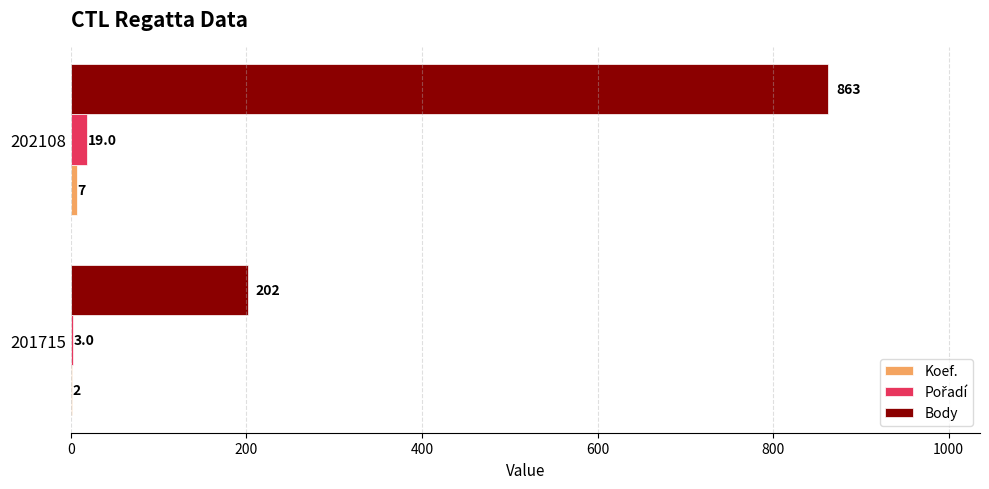

Which series changed the most between 201715 and 202108?

Body